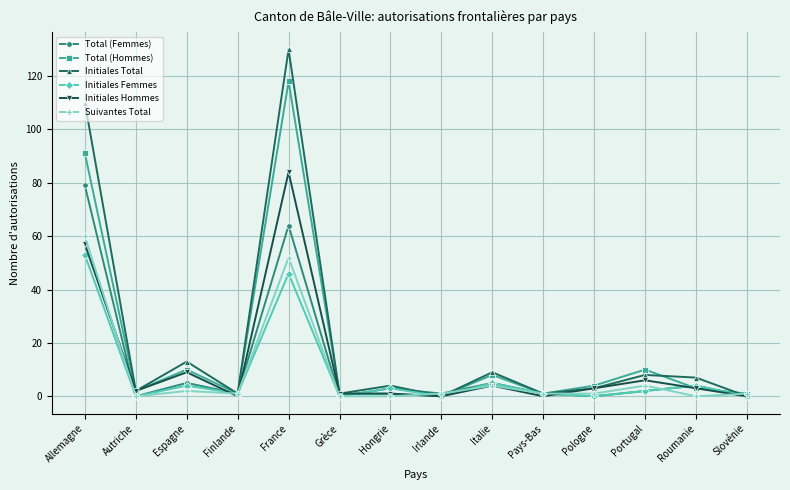

At how many categories does at least one series exceed 57?

2